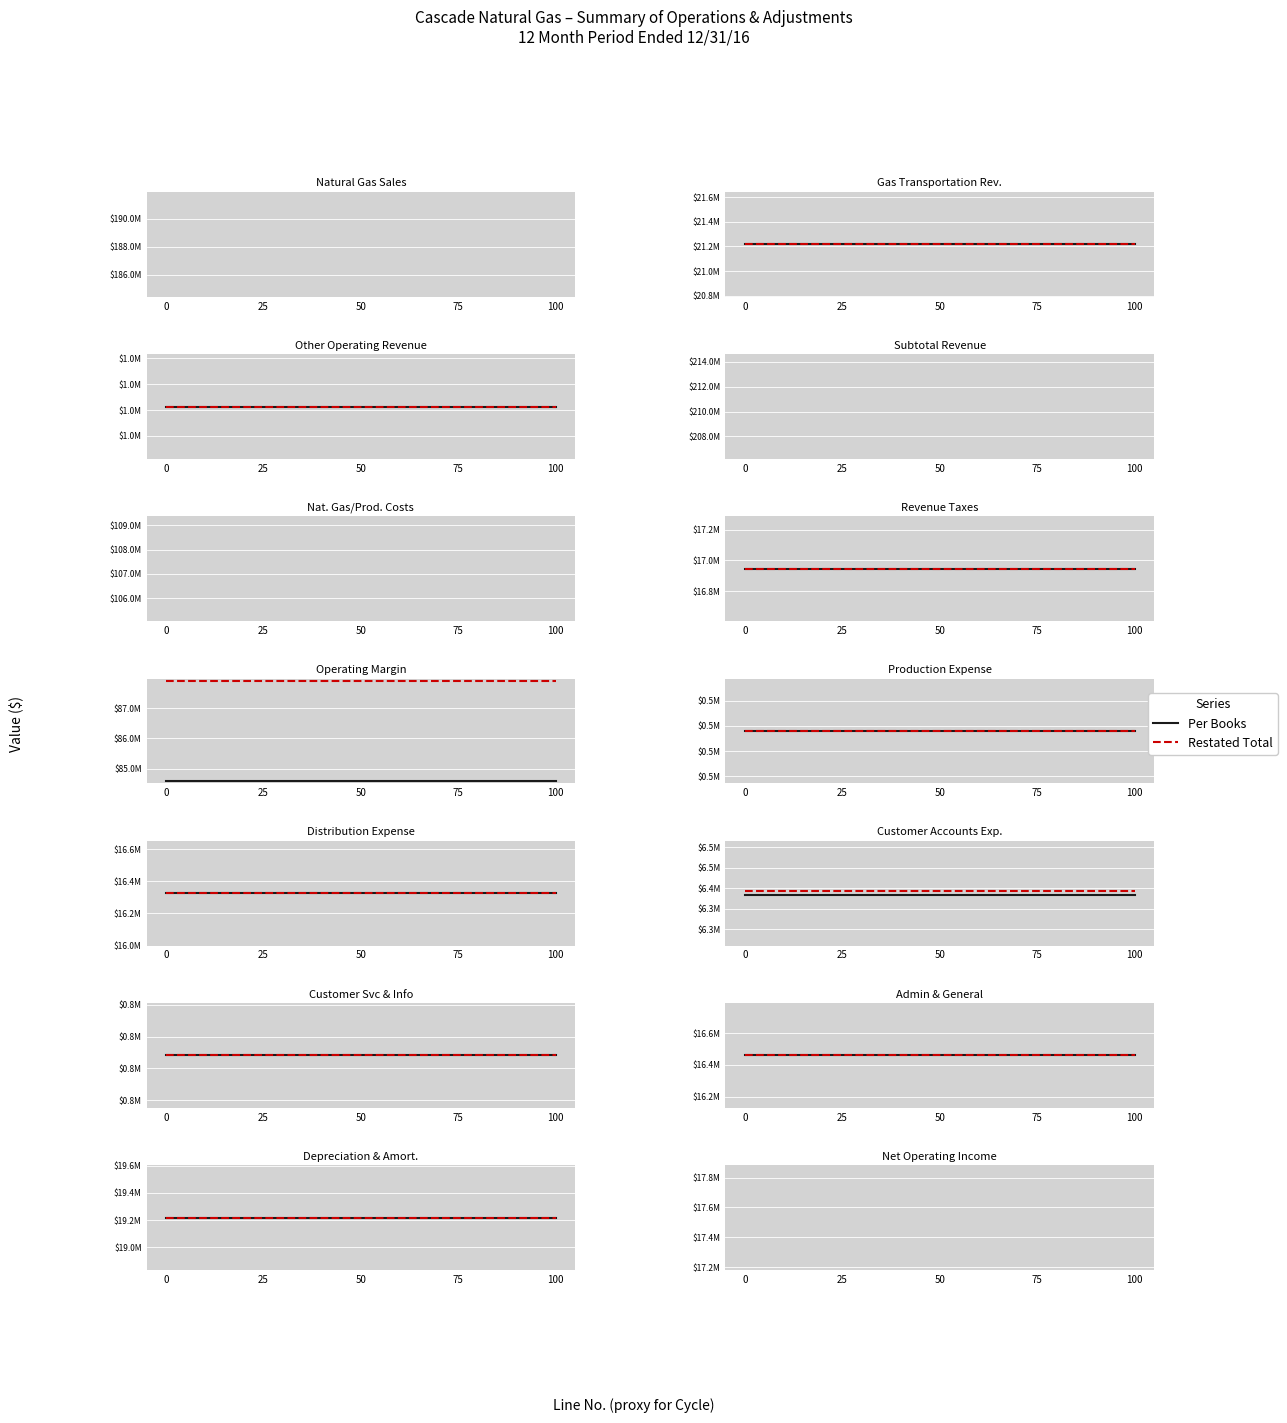

What is the sum of the Restated Total values at 50 and 25?

36917971.6